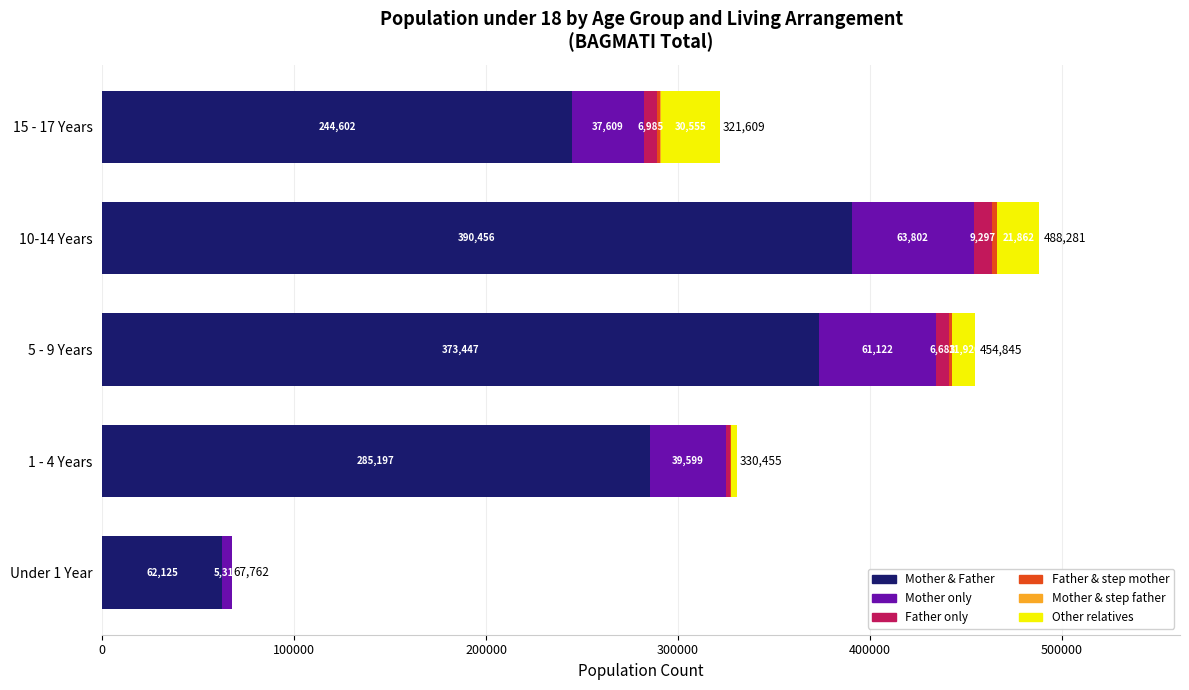

Which category has the highest value in the Mother & Father series?

10-14 Years